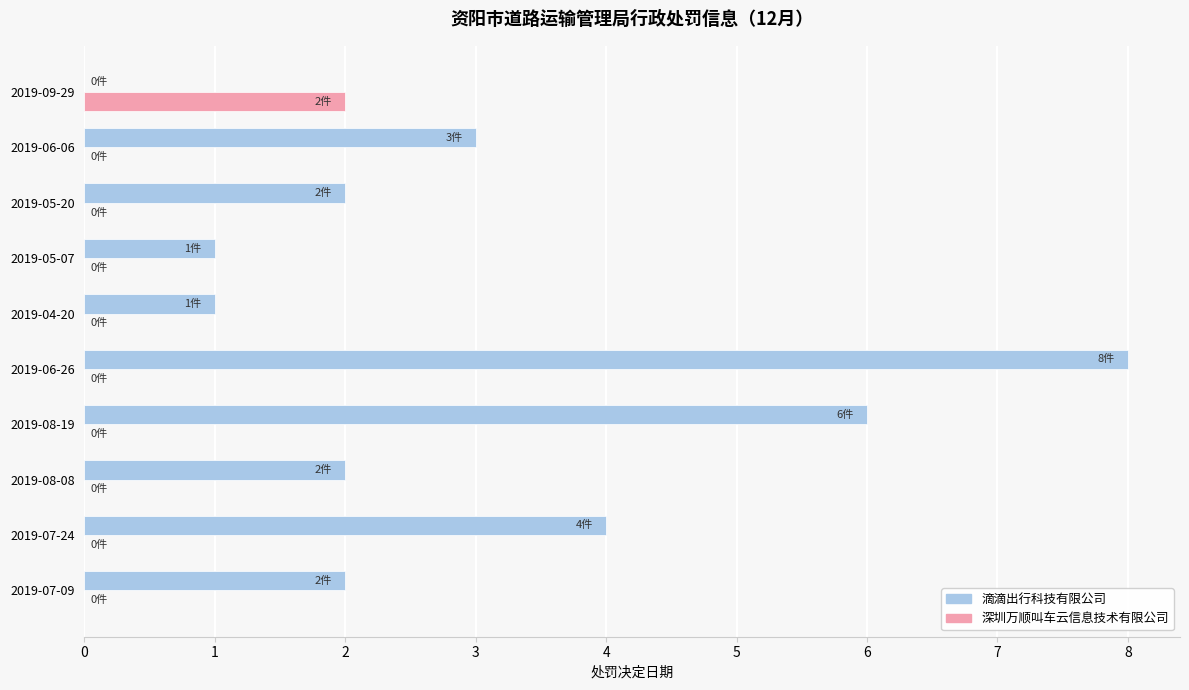

What is the sum of all 滴滴出行科技有限公司 values?

29